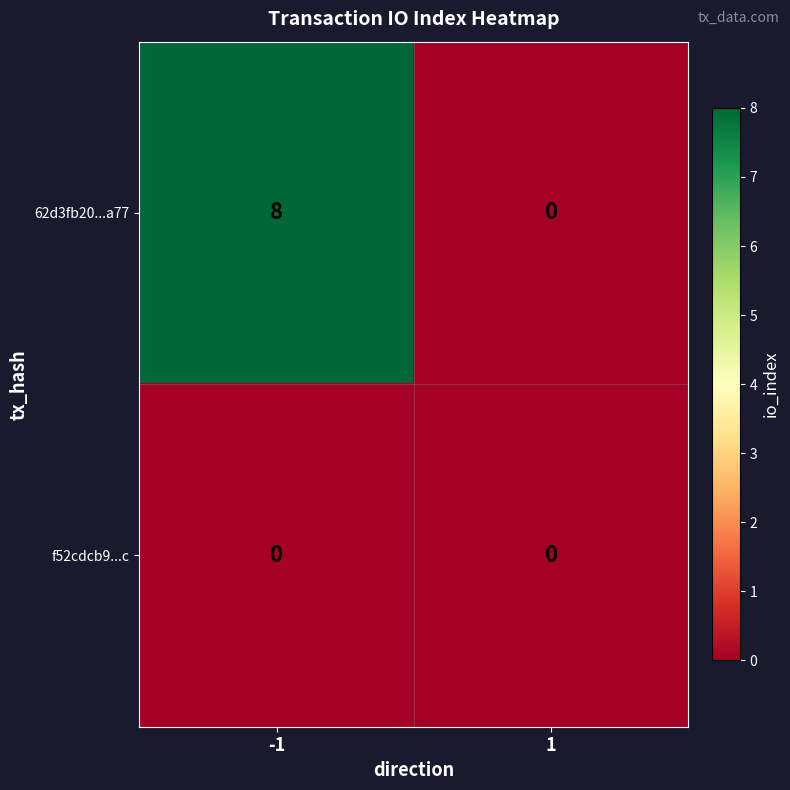

Which series changed the most between -1 and 1?

62d3fb20...a77